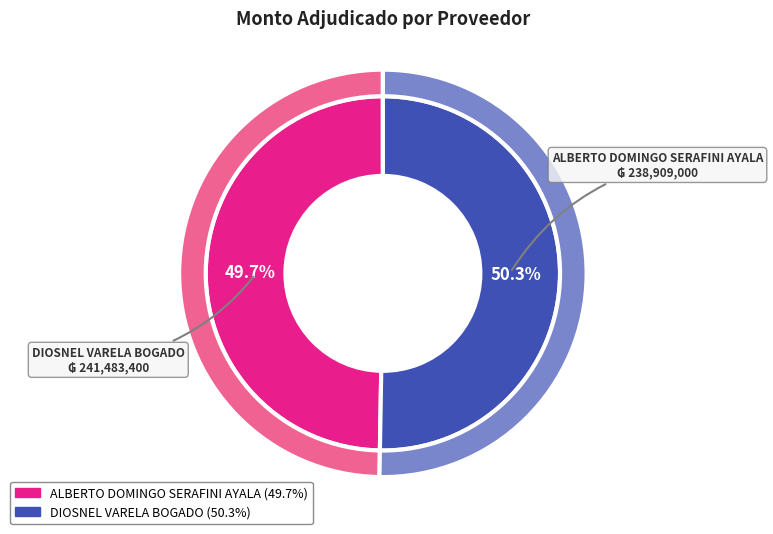

What percentage is the DIOSNEL VARELA BOGADO slice, to the nearest percent?

50%